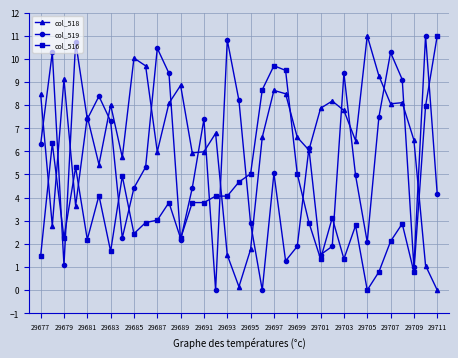

True or false: col_516 and col_518 intersect in this chart.

True